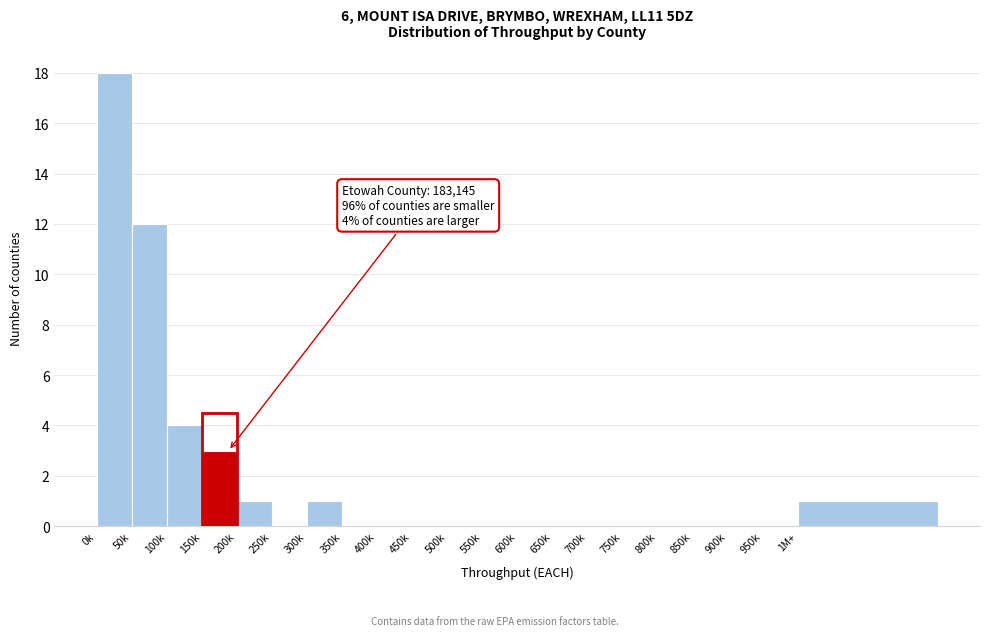

Reading right to left, extract all data points from this chart.

1M+=1	950k=0	900k=0	850k=0	800k=0	750k=0	700k=0	650k=0	600k=0	550k=0	500k=0	450k=0	400k=0	350k=0	300k=1	250k=0	200k=1	150k=3	100k=4	50k=12	0k=18